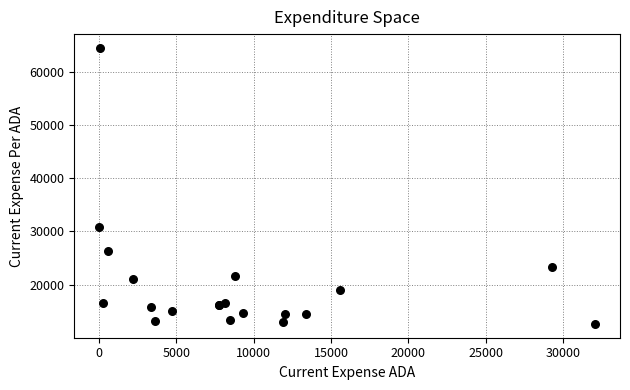

What Y value in the scatter plot is closest to 38564?

30771.7